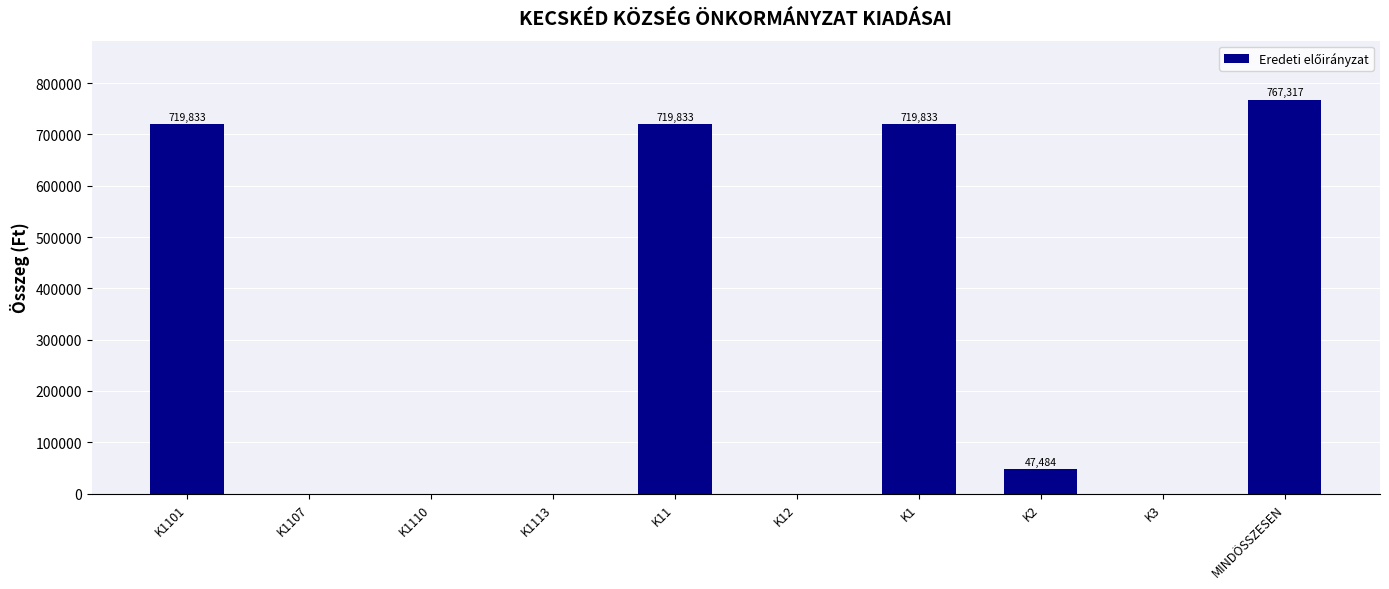

What is the change in value from K2 to K3?

-47484